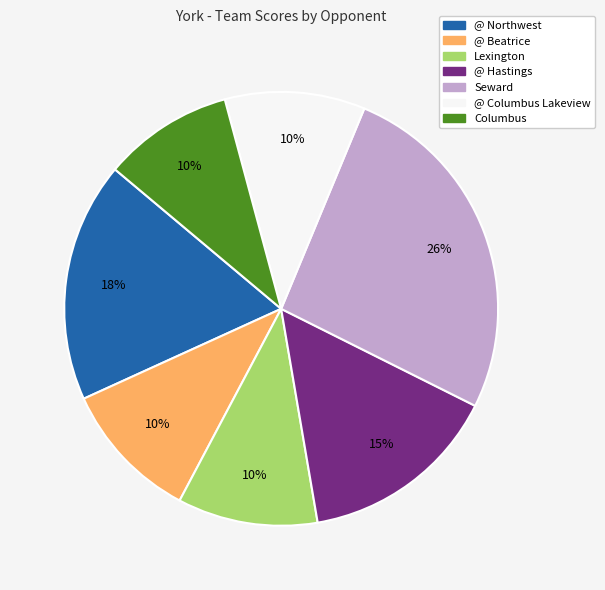

To the nearest percent, what is the difference between the largest and smallest slice percentages?

16%